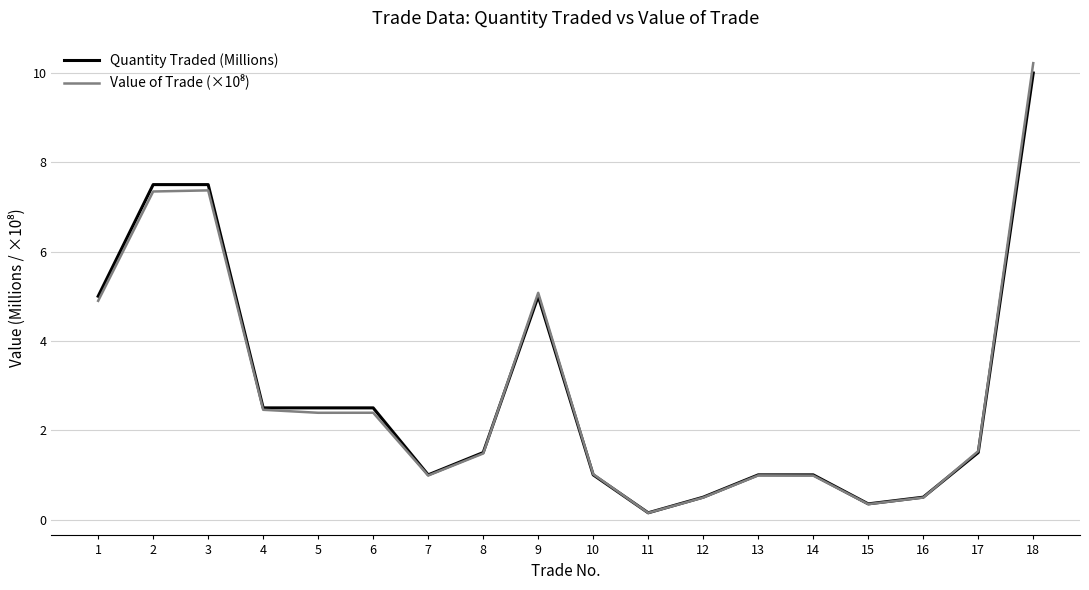

At which category is the sum across all series the highest?

18